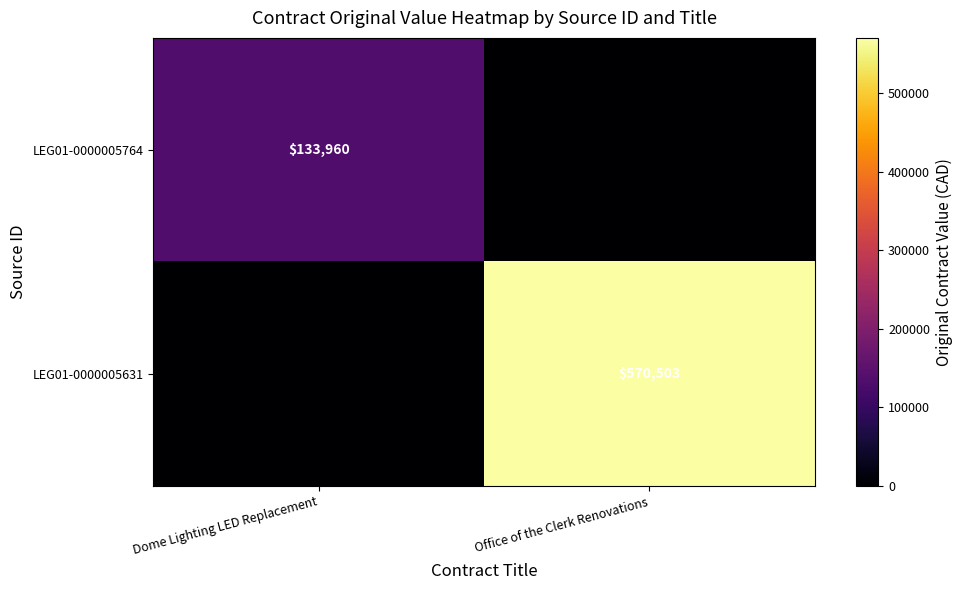

Is it true that LEG01-0000005631 equals 750329 at Office of the Clerk Renovations?

False